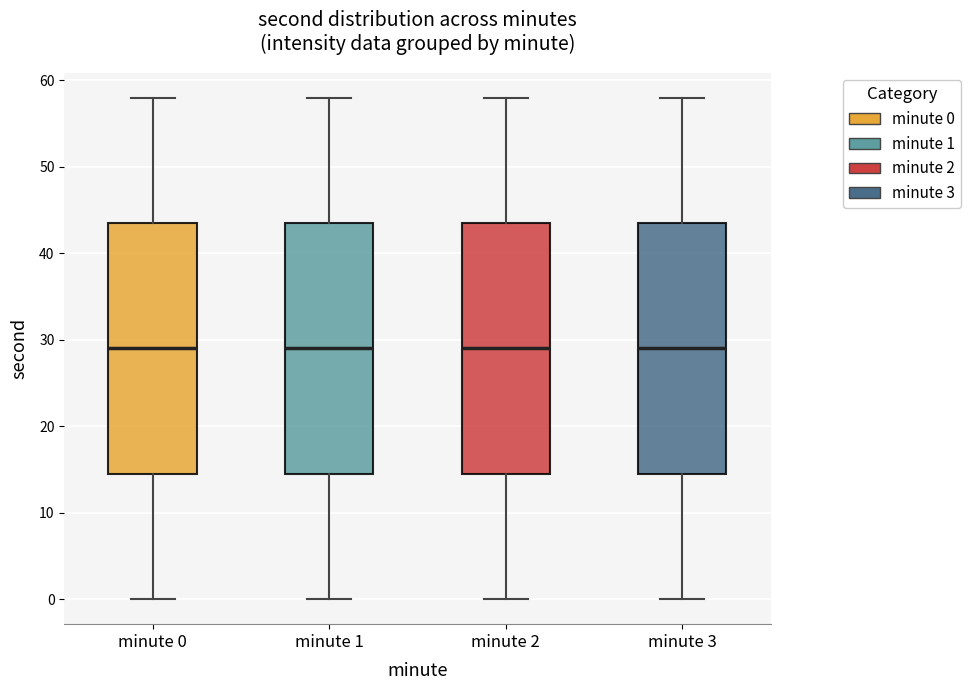

Where does the lower whisker of the box for minute 1 end on the y-axis? The values are not printed on the chart, so give them approximately, as read against the axis.

0